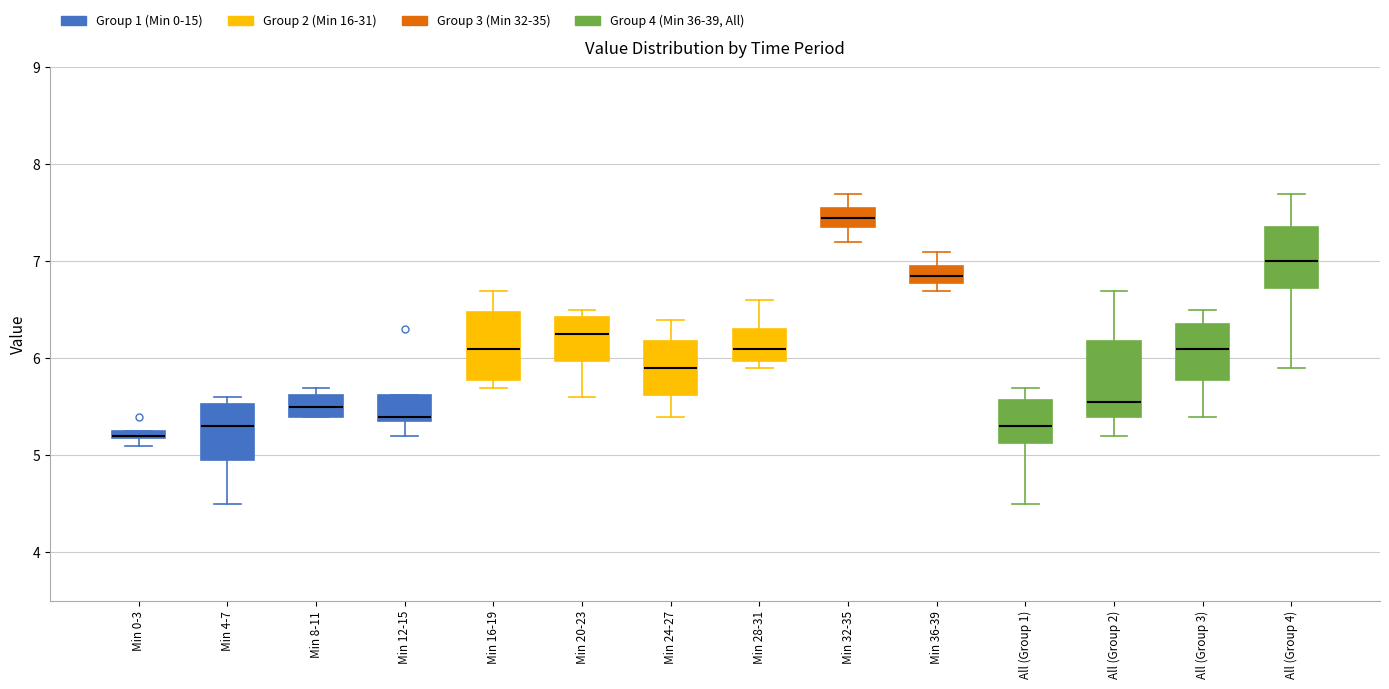

Where is the lower edge of the box for Min 24-27 on the y-axis? The values are not printed on the chart, so give them approximately, as read against the axis.

5.6